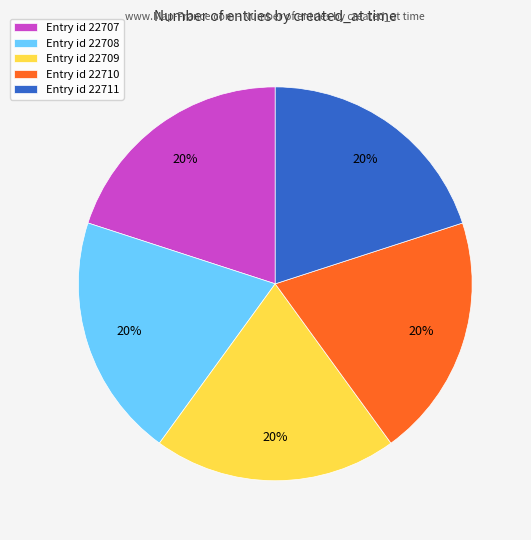

How many slices are in this pie chart?

5